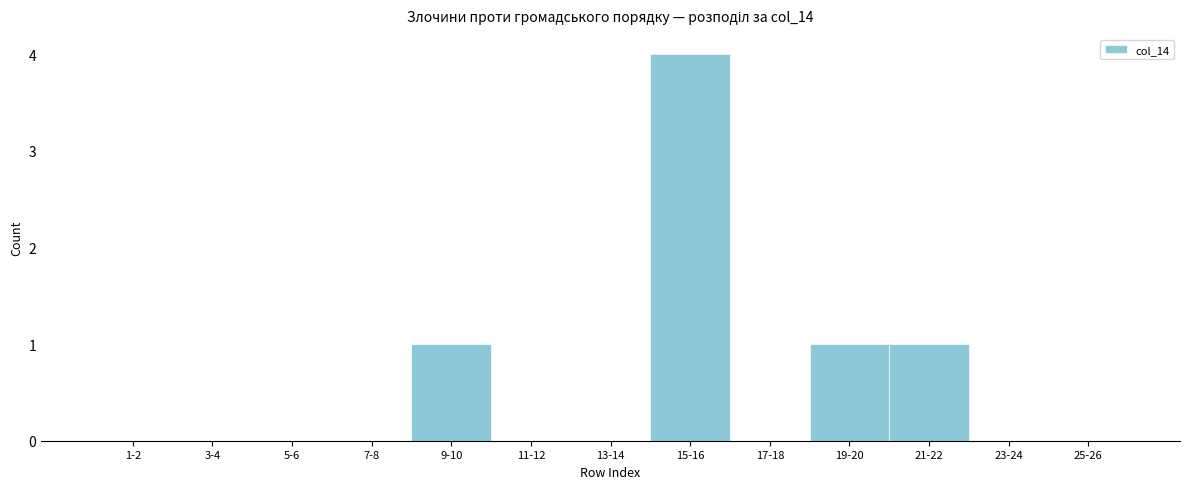

Reading left to right, extract all data points from this chart.

1-2=0	3-4=0	5-6=0	7-8=0	9-10=1	11-12=0	13-14=0	15-16=4	17-18=0	19-20=1	21-22=1	23-24=0	25-26=0